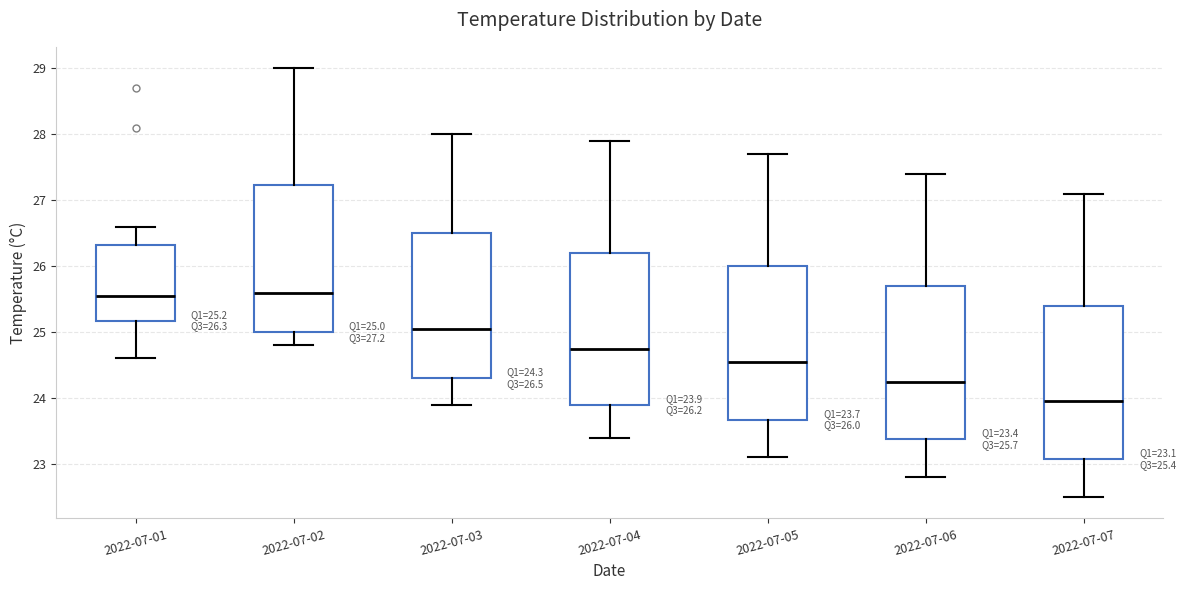

Which box has the lowest median line?

2022-07-07